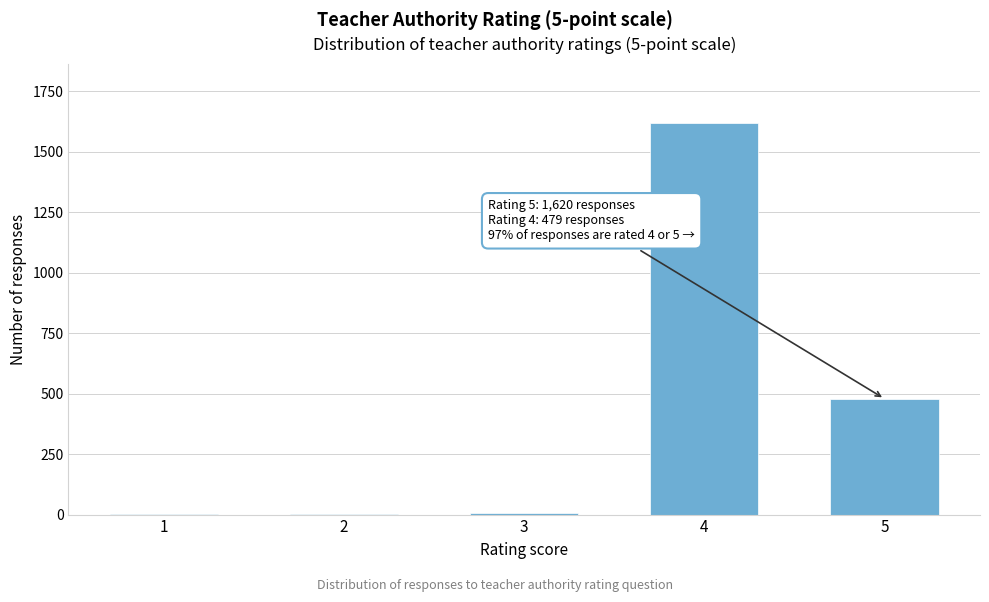

What is the greatest value displayed?

1620